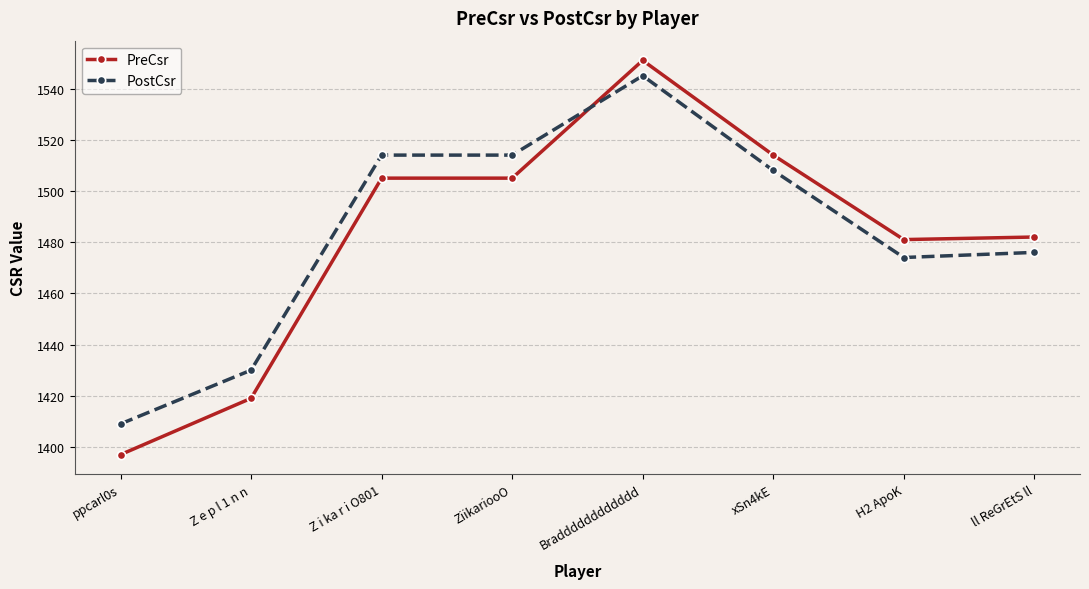

Which series has the widest spread of values?

PreCsr